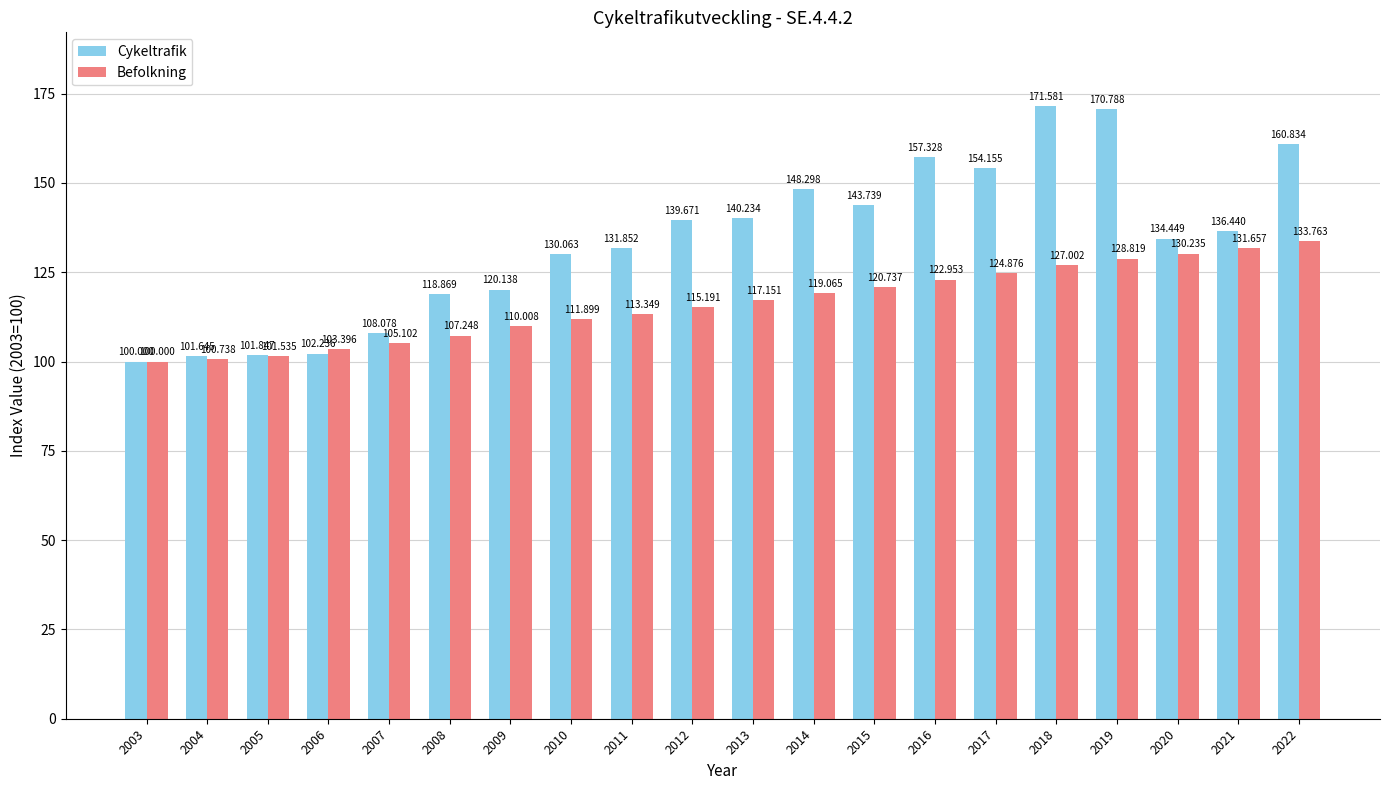

At which category is the sum across all series the highest?

2019